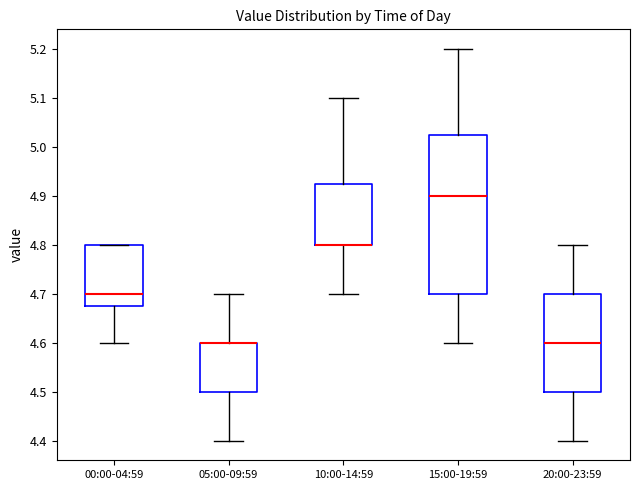

Where does the lower whisker of the box for 00:00-04:59 end on the y-axis? The values are not printed on the chart, so give them approximately, as read against the axis.

4.60